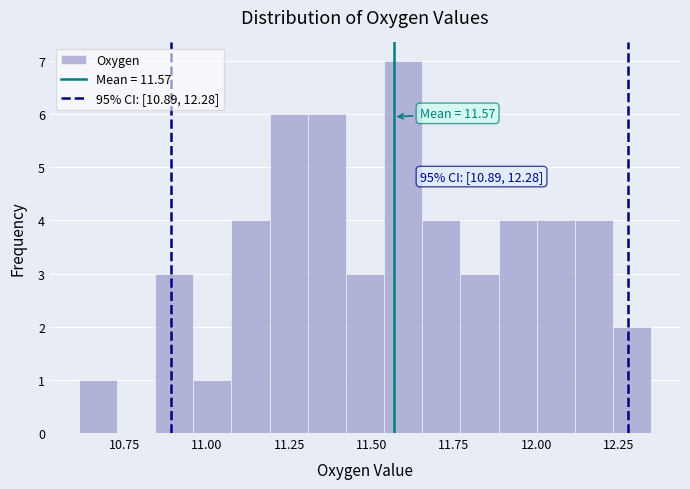

Read against the x-axis, roughly where is the centre of the tallest bar?

11.60